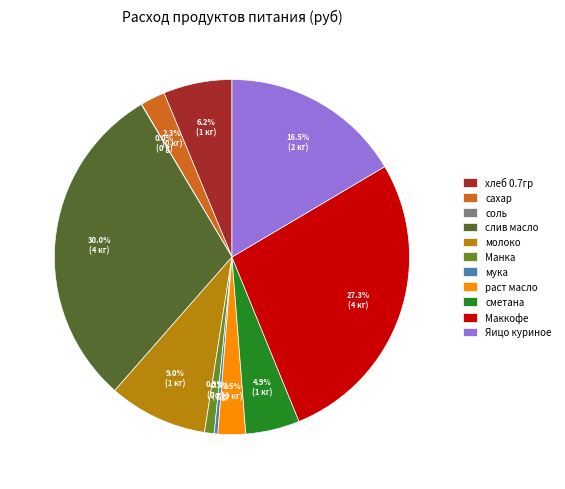

Combined, do Яицо куриное and мука account for over 50%?

No